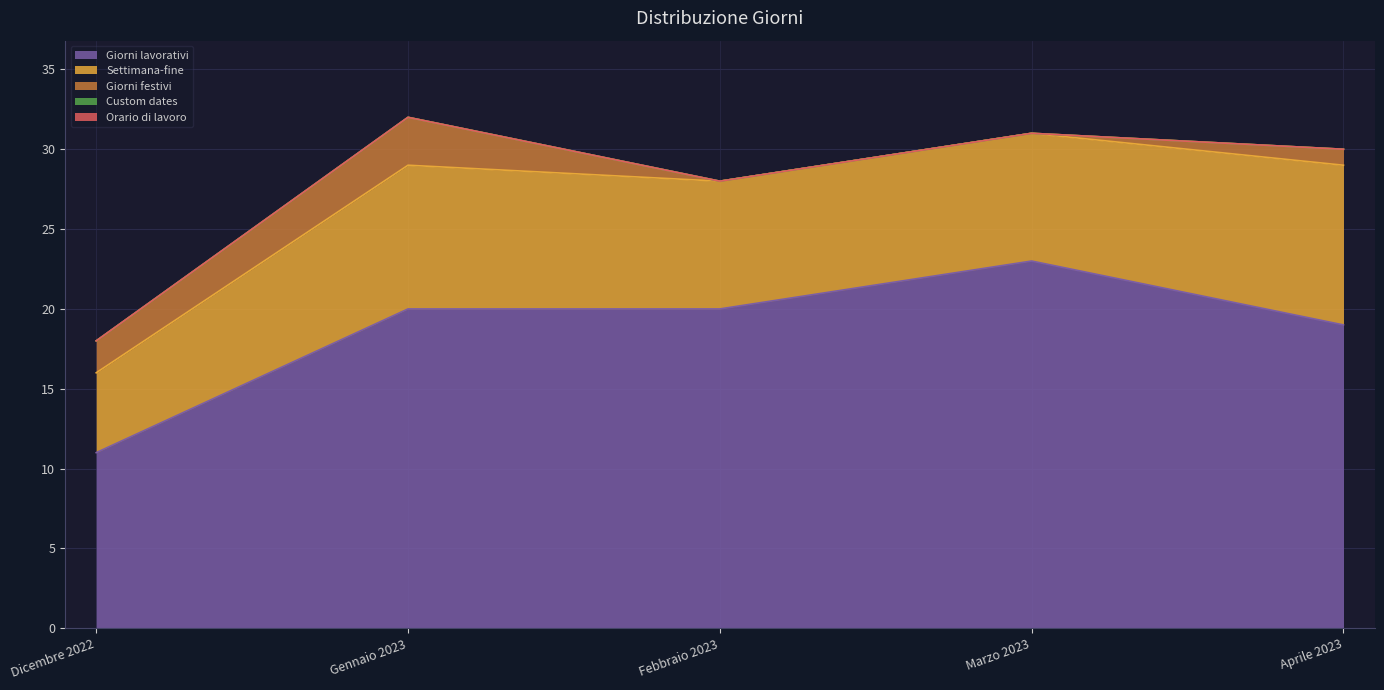

What is the lowest value of the Settimana-fine series?

5